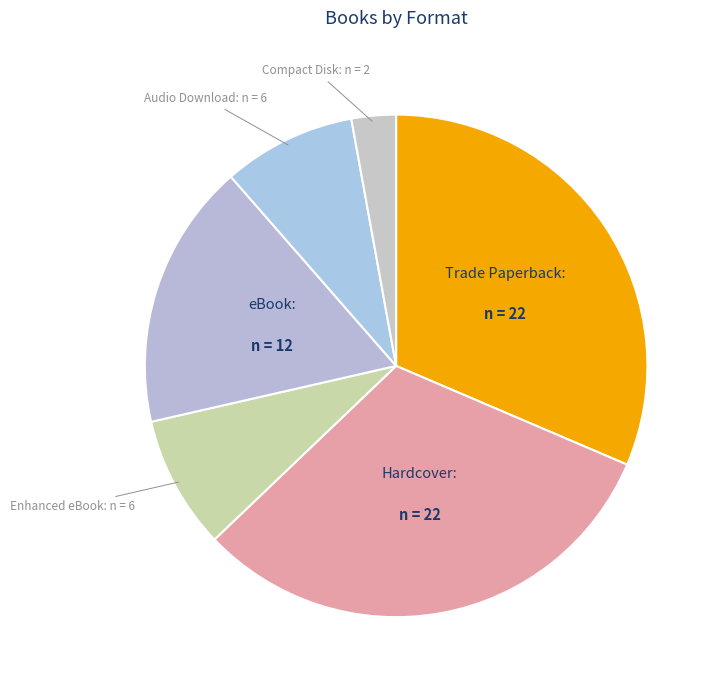

How many slices are in this pie chart?

6